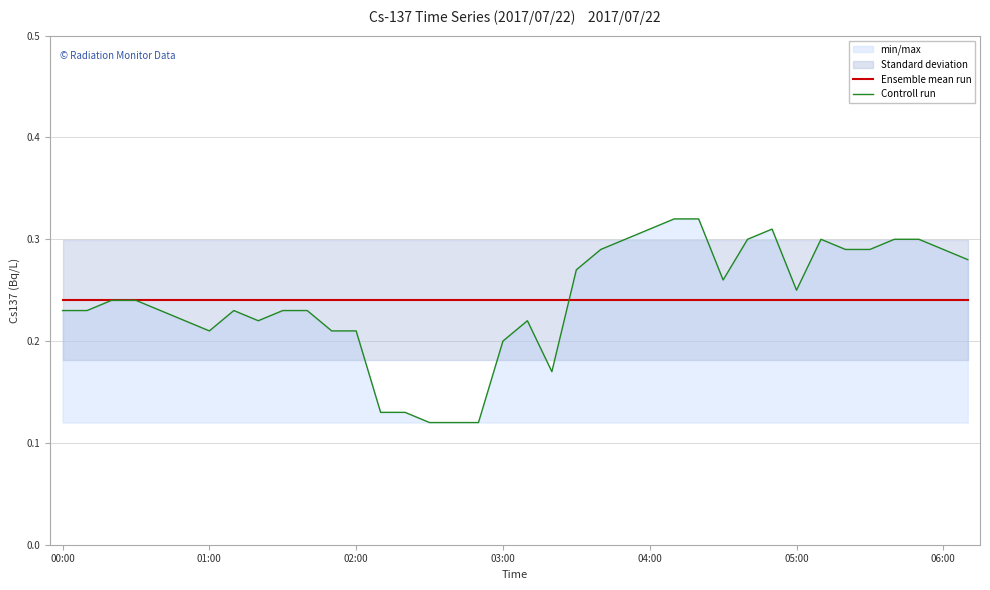

At which category does the chart reach its minimum across all series?

15